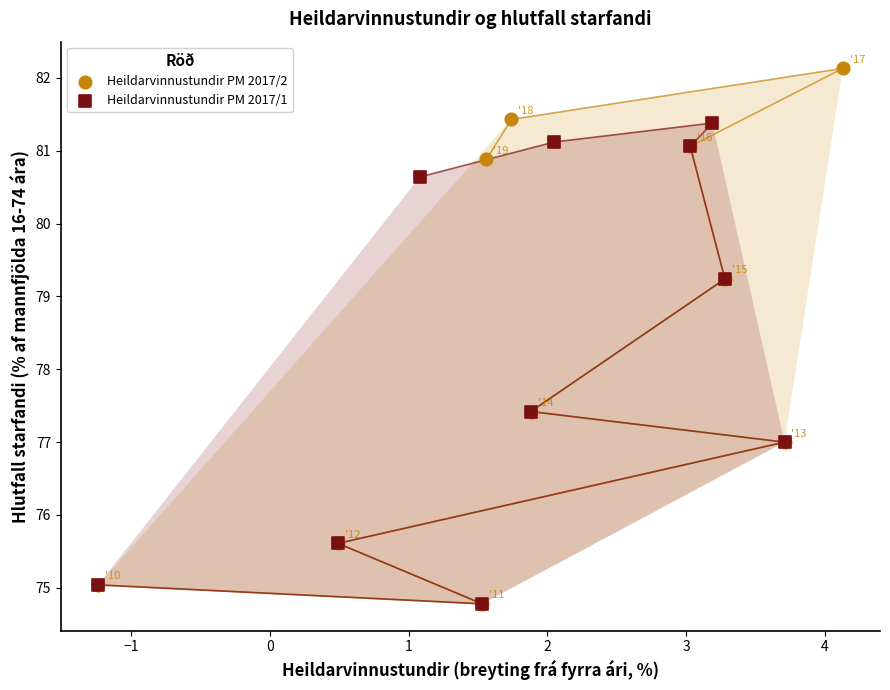

Which series has the largest Y range (max minus min)?

Heildarvinnustundir PM 2017/2